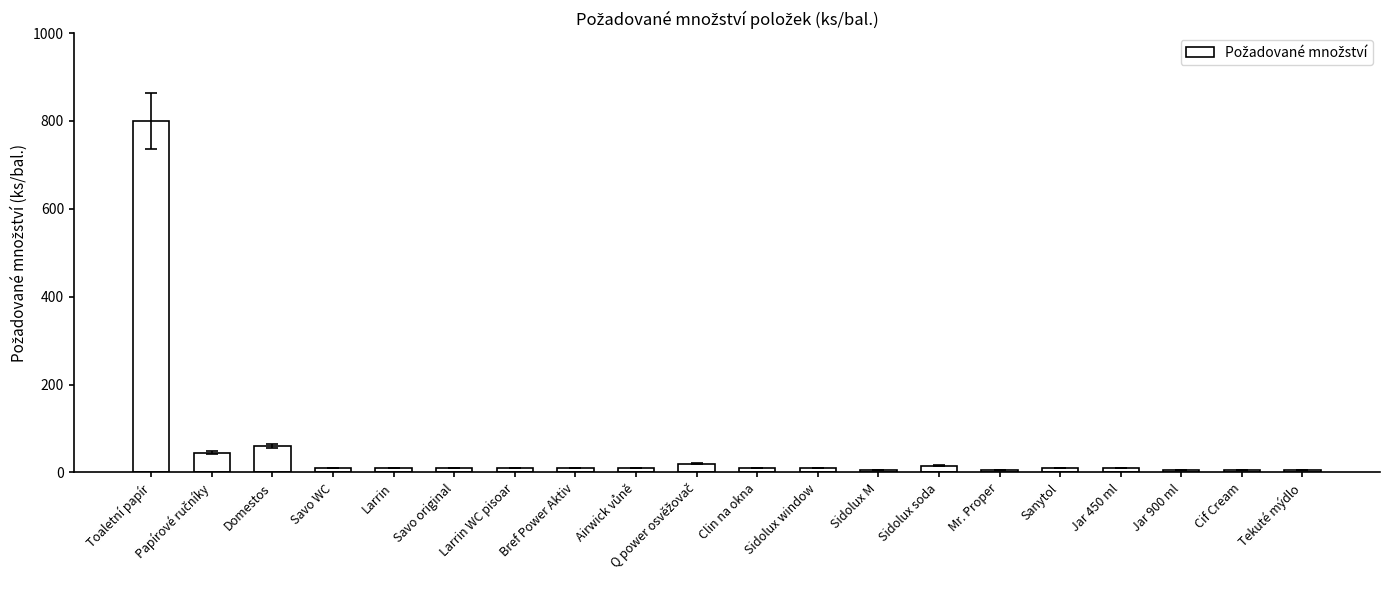

Reading left to right, extract all data points from this chart.

800	45	60	10	10	10	10	10	10	20	10	10	5	15	5	10	10	5	5	5